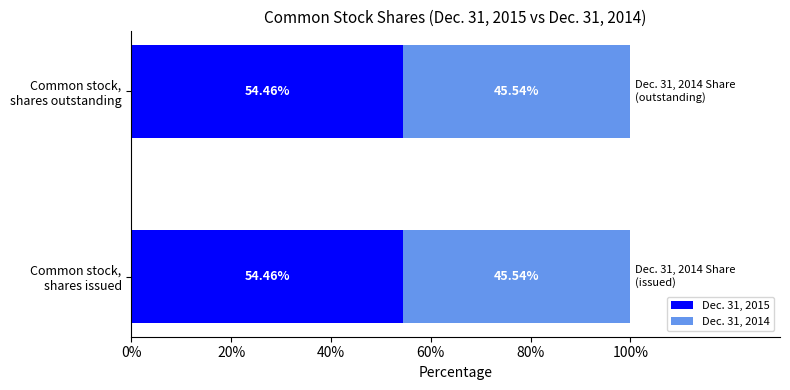

What are all the series names shown in the legend?

Dec. 31, 2015, Dec. 31, 2014